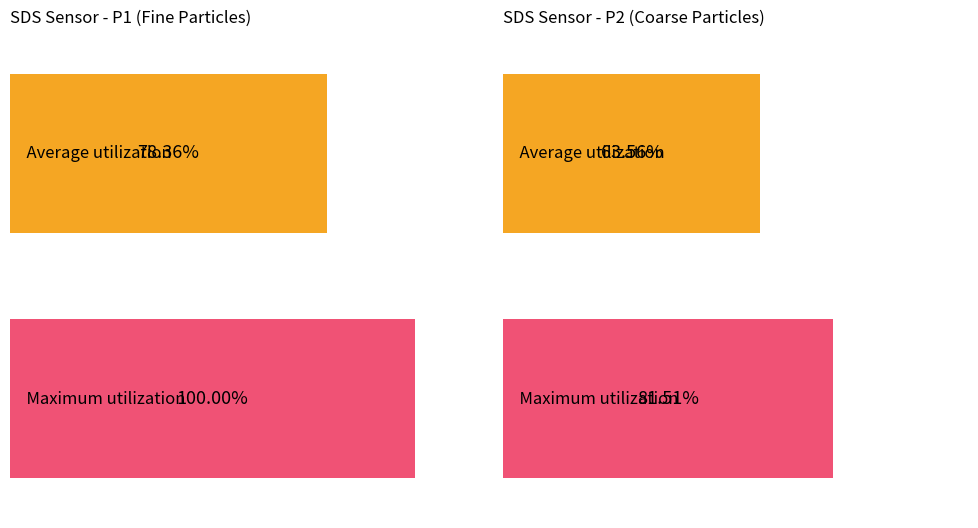

What are all the series names shown in the legend?

Average utilization, Maximum utilization